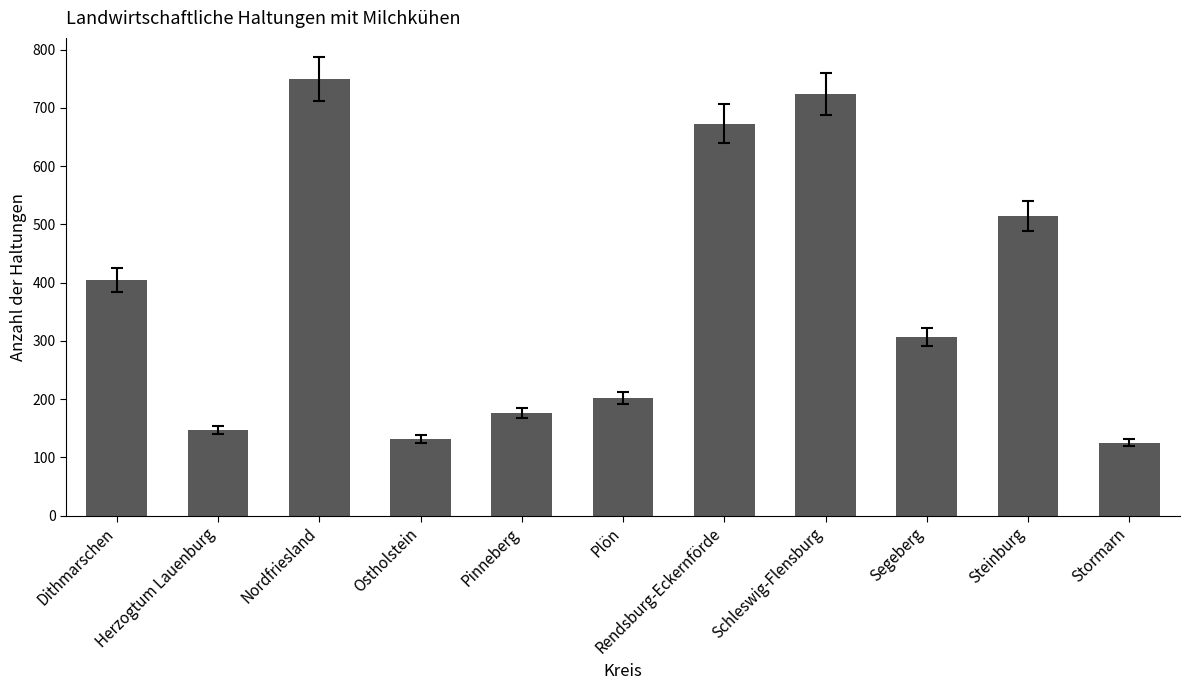

What is the difference between the second highest and minimum values?

599